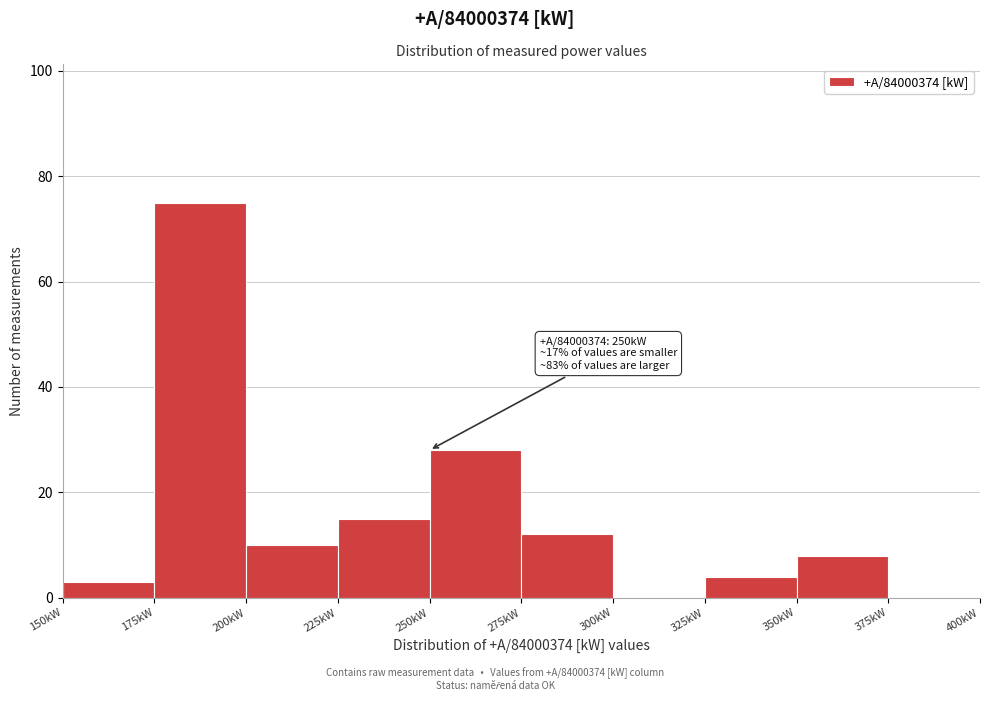

Which range on the x-axis has the tallest bar?

175 to 200